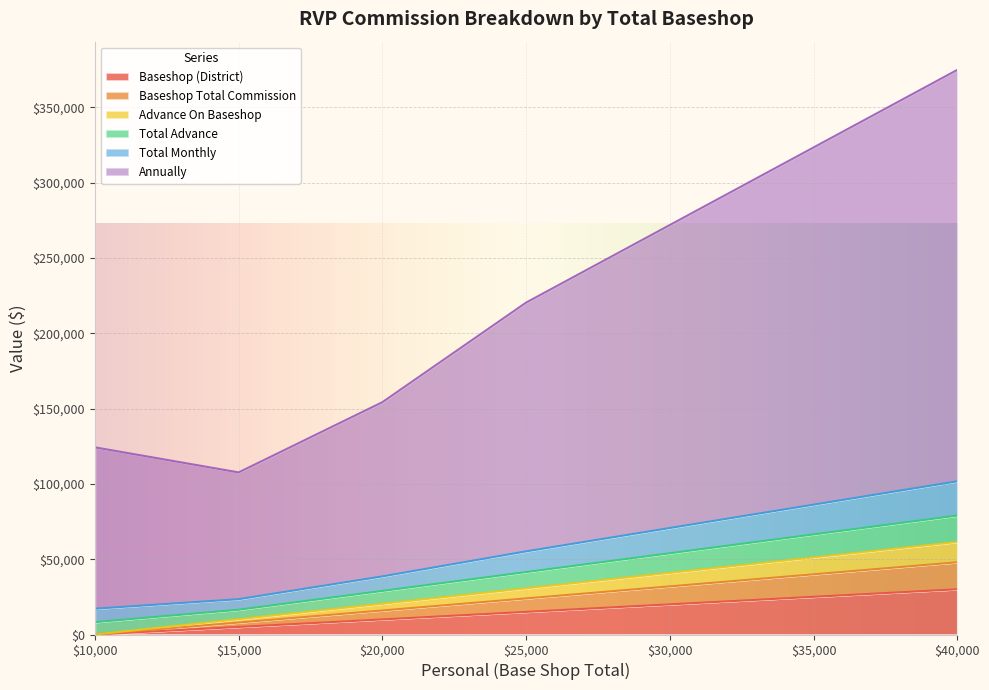

What is the highest value of the Baseshop (District) series?

30000.0